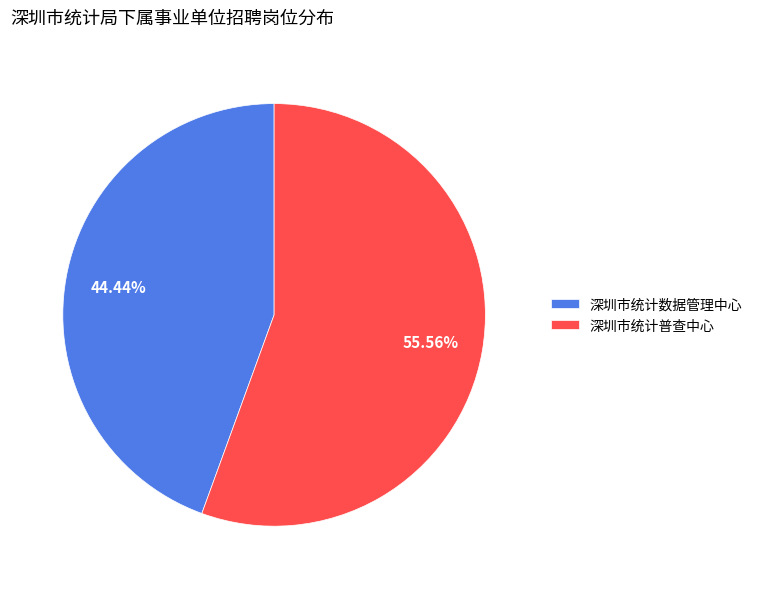

To the nearest percent, what portion does 深圳市统计数据管理中心 represent?

44%